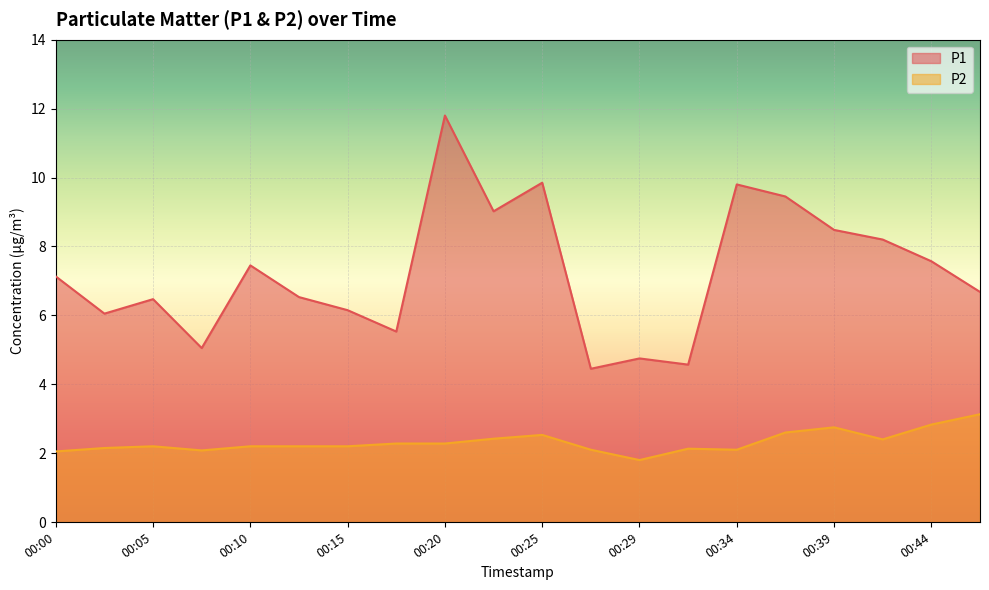

List the series in order of their overall mean, lowest first.

P2, P1